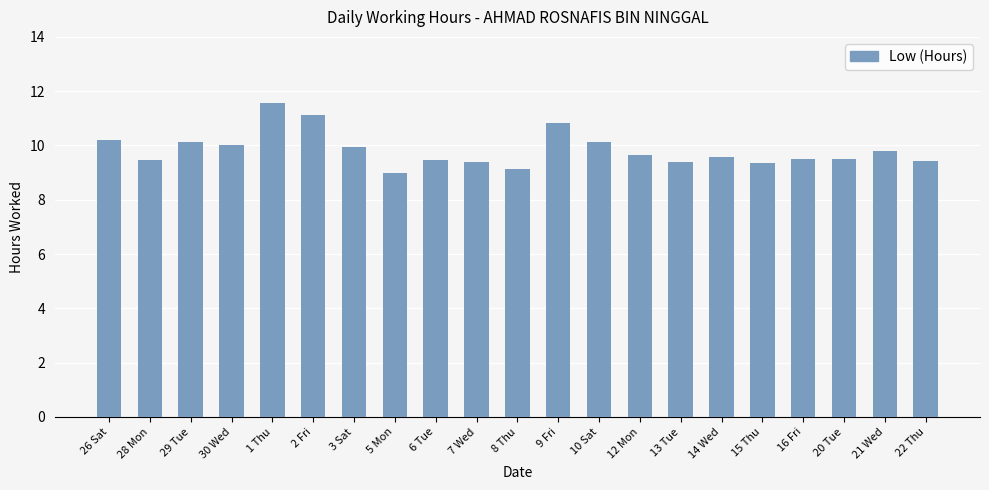

True or false: the data shows 18.4 at 9 Fri.

False